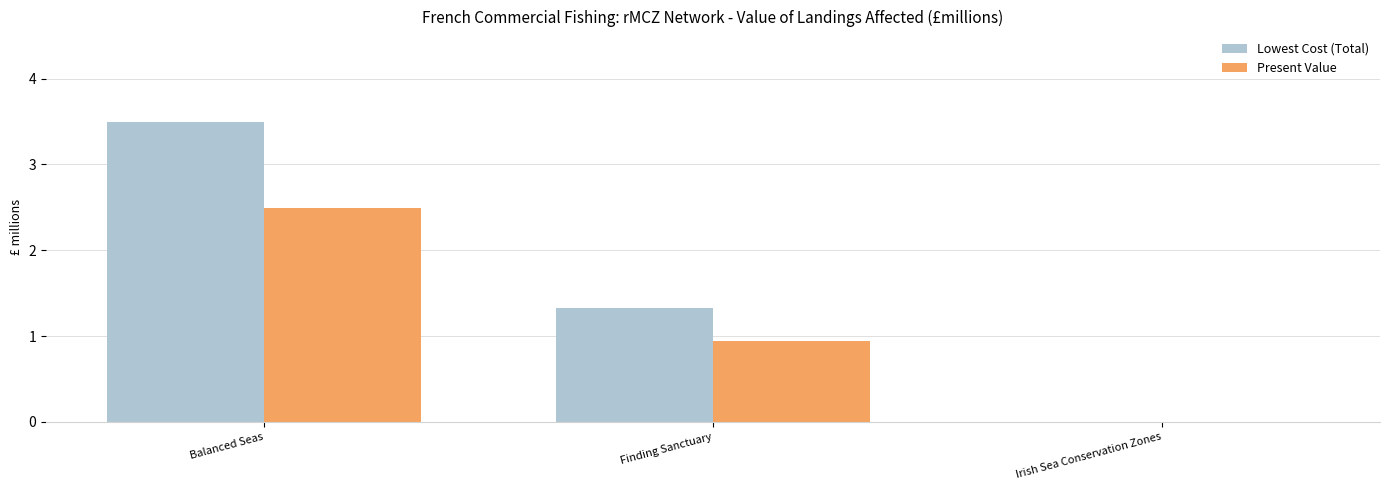

What is the sum of the Present Value values at Irish Sea Conservation Zones and Balanced Seas?

2.5